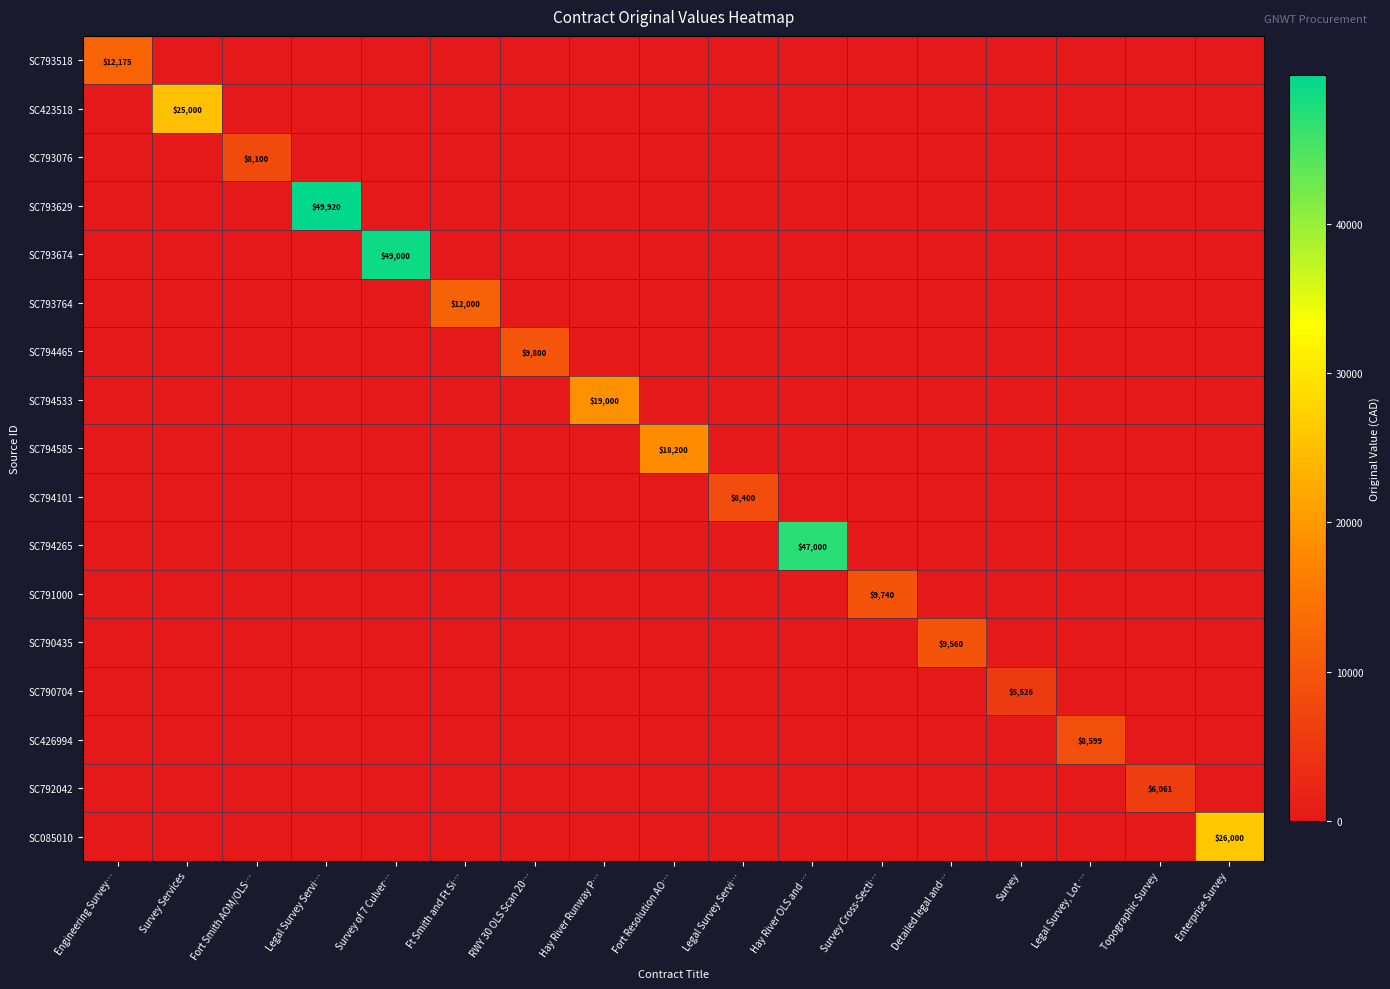

At which label does SC423518 reach its minimum?

Engineering Survey…